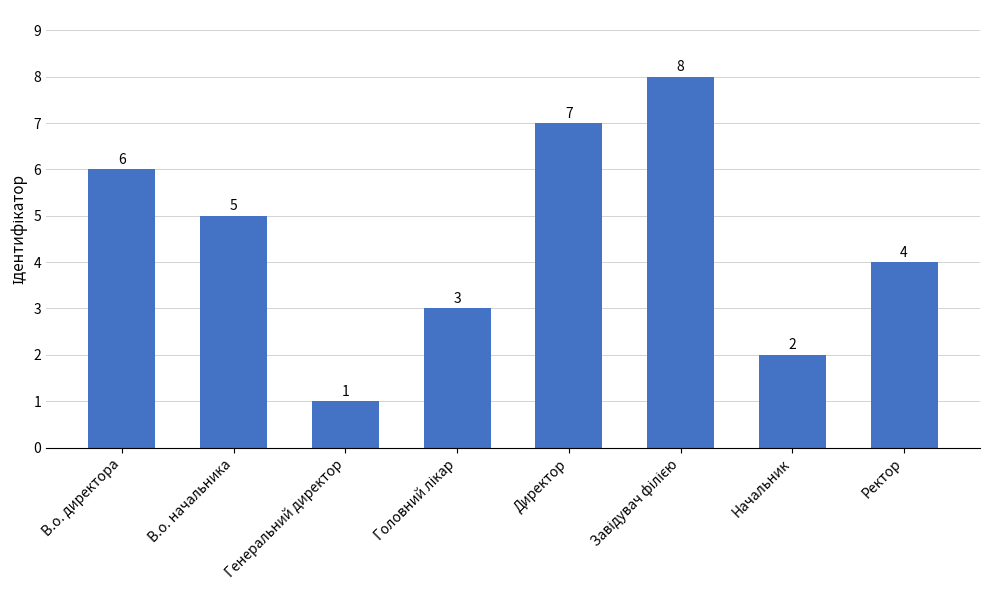

How many distinct data groups are displayed?

1